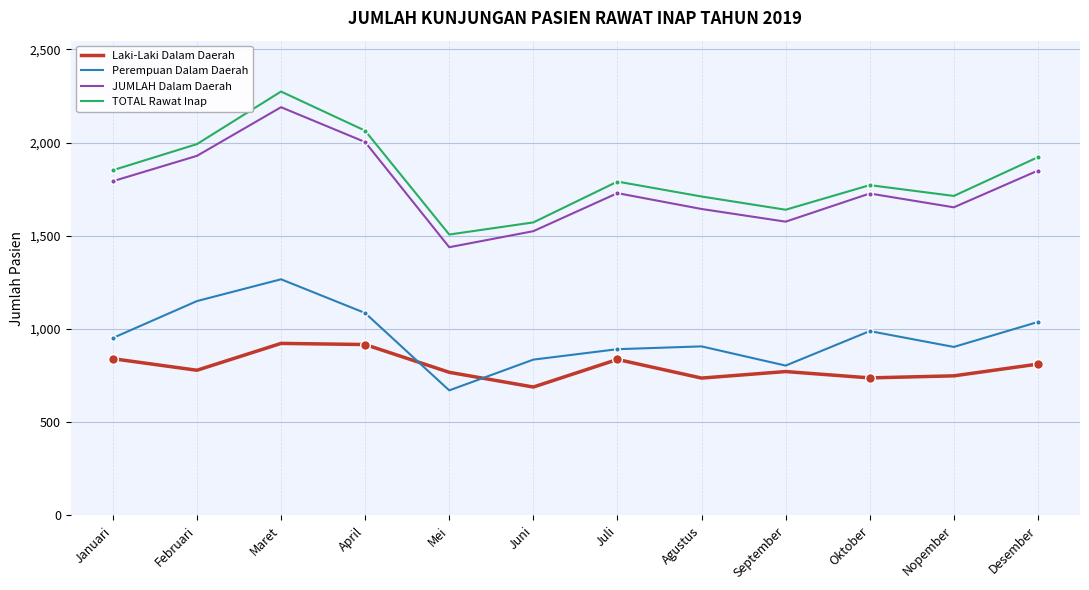

What are all the series names shown in the legend?

Laki-Laki Dalam Daerah, Perempuan Dalam Daerah, JUMLAH Dalam Daerah, TOTAL Rawat Inap